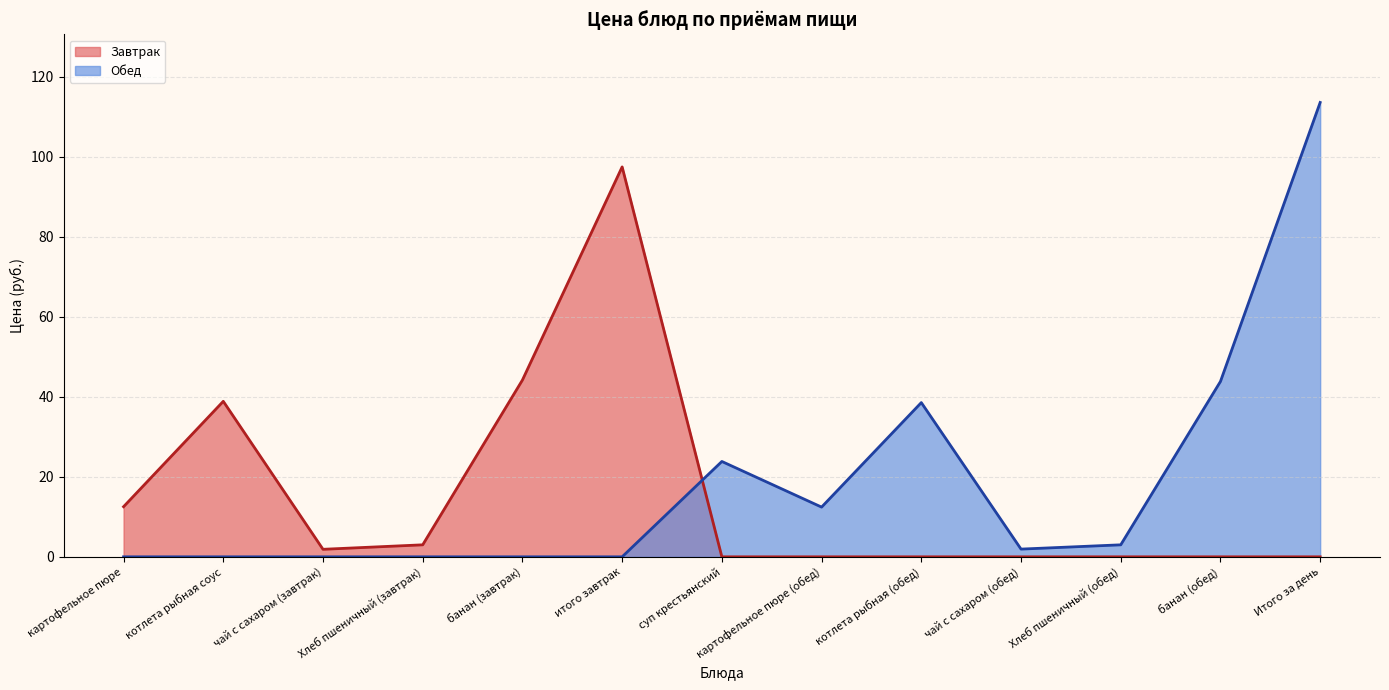

What is the spread (max minus min) of values at Хлеб пшеничный (обед)?

3.0